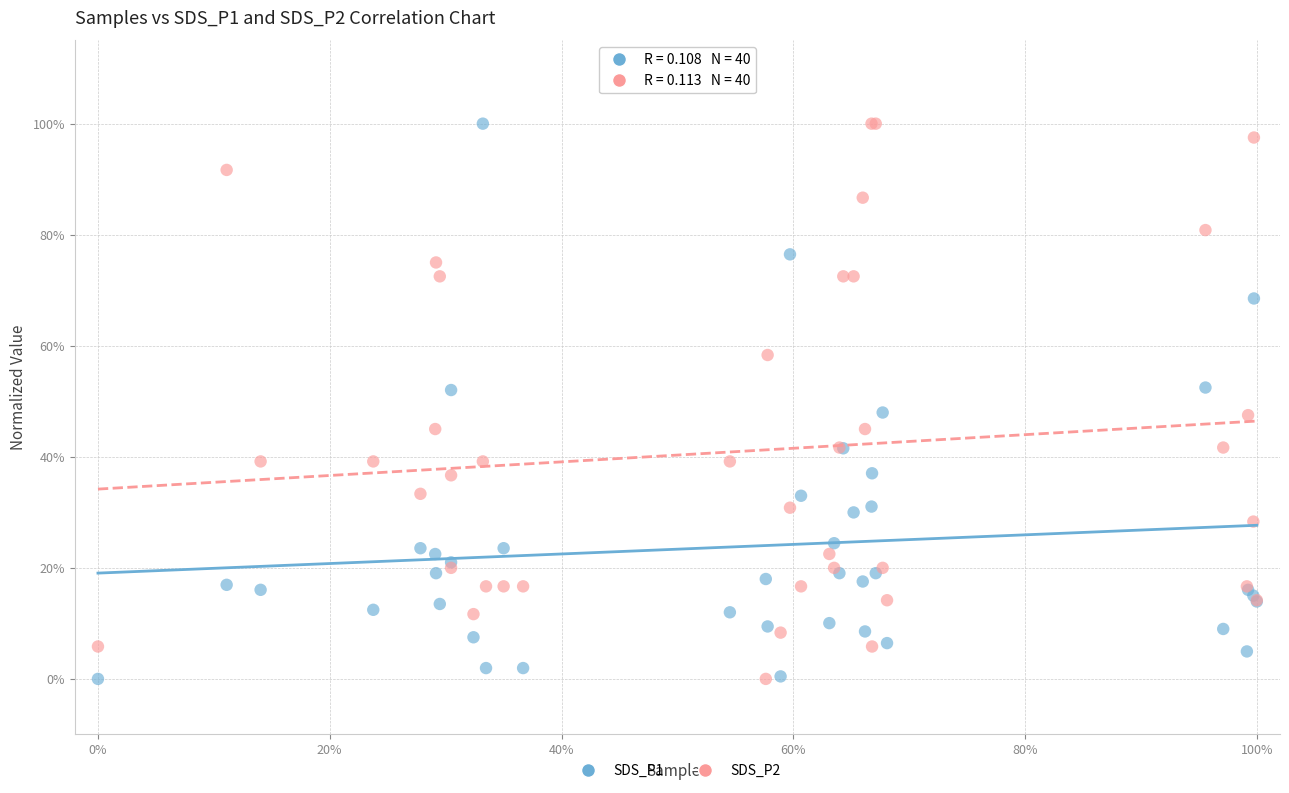

What are all the series names shown in the legend?

SDS_P1, SDS_P2